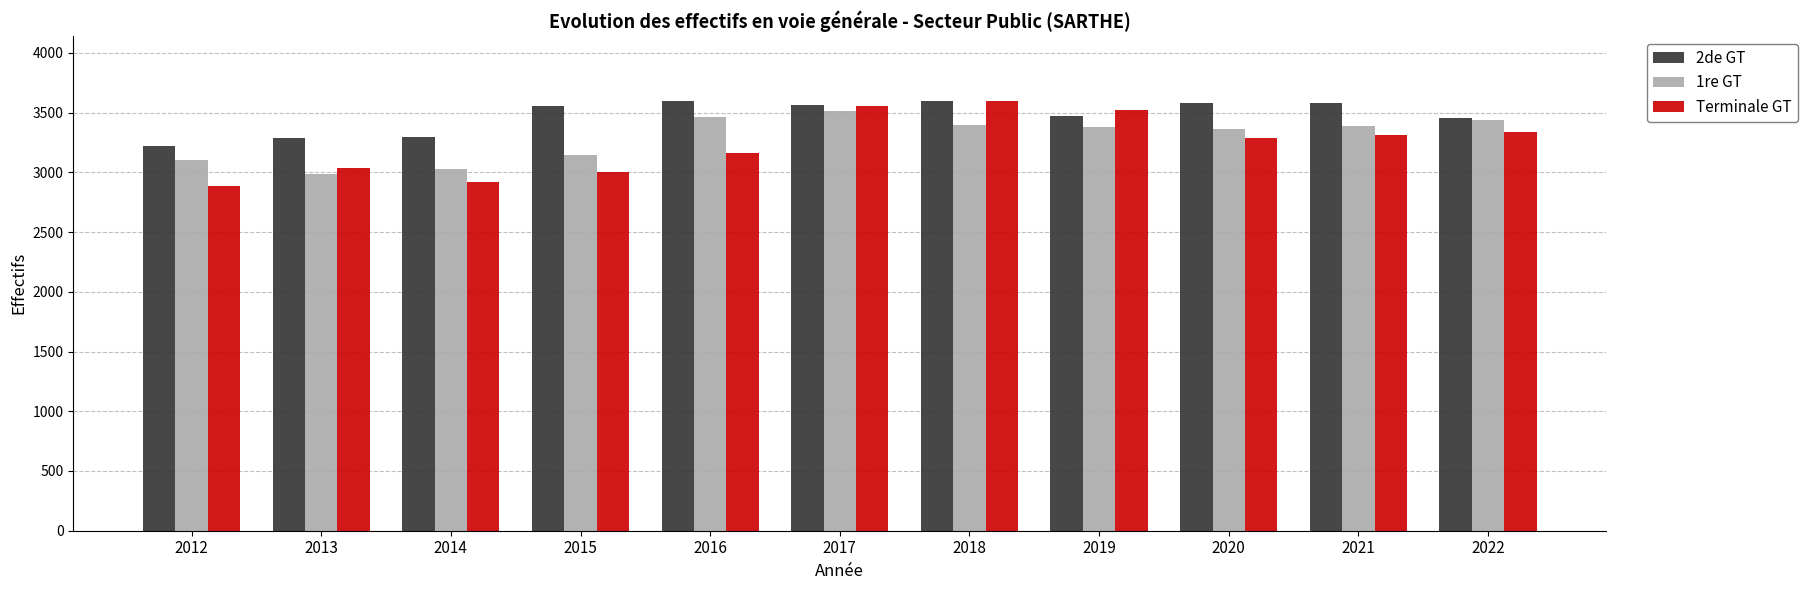

How many values in the 2de GT series are below 3554?

5